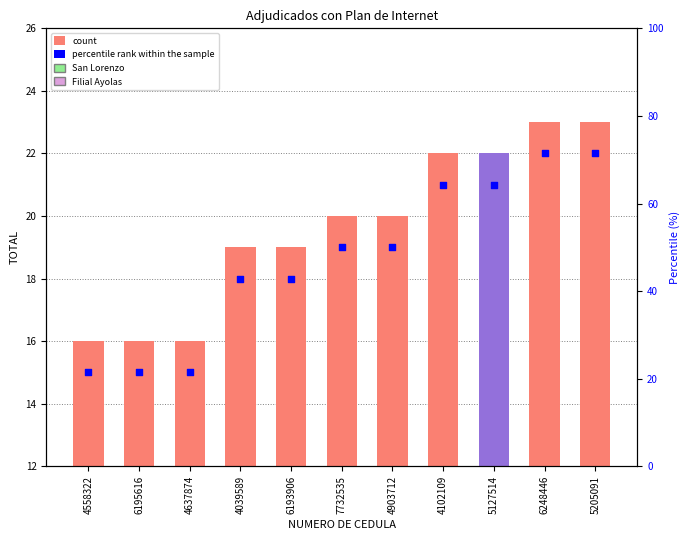

Is the value of TOTAL at 5205091 greater than the value of percentile rank within the sample at 5127514?

Yes